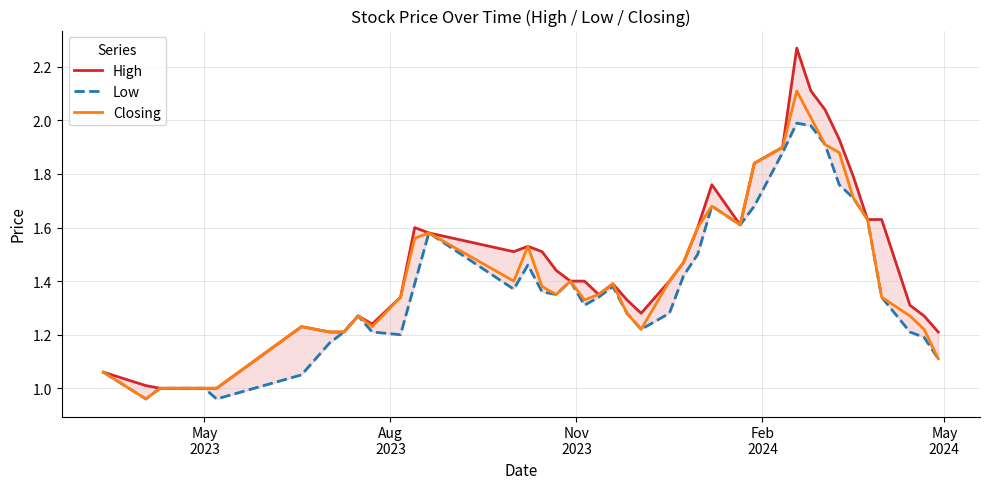

Rank the series by their maximum value, from lowest to highest.

Low, Closing, High